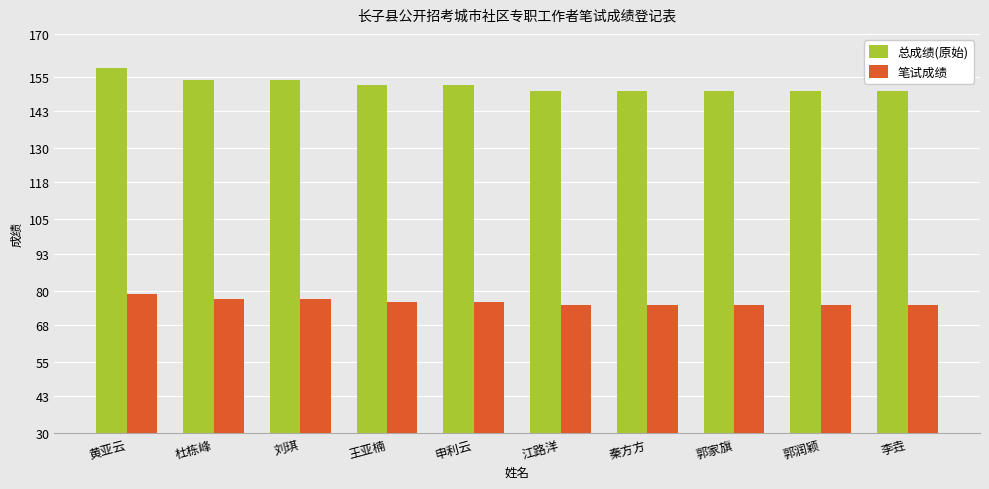

Count the number of categories in the chart.

10